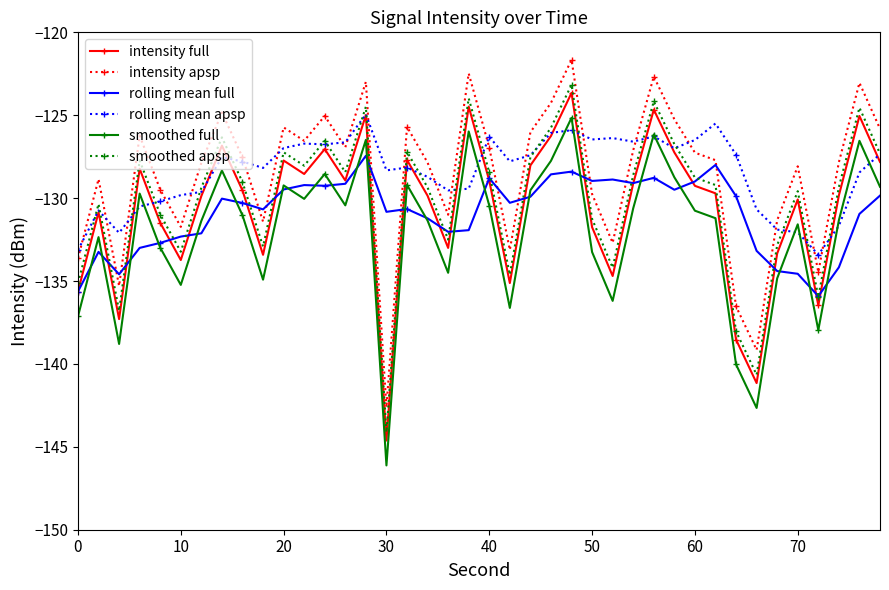

What is the maximum value for smoothed full?

-125.2